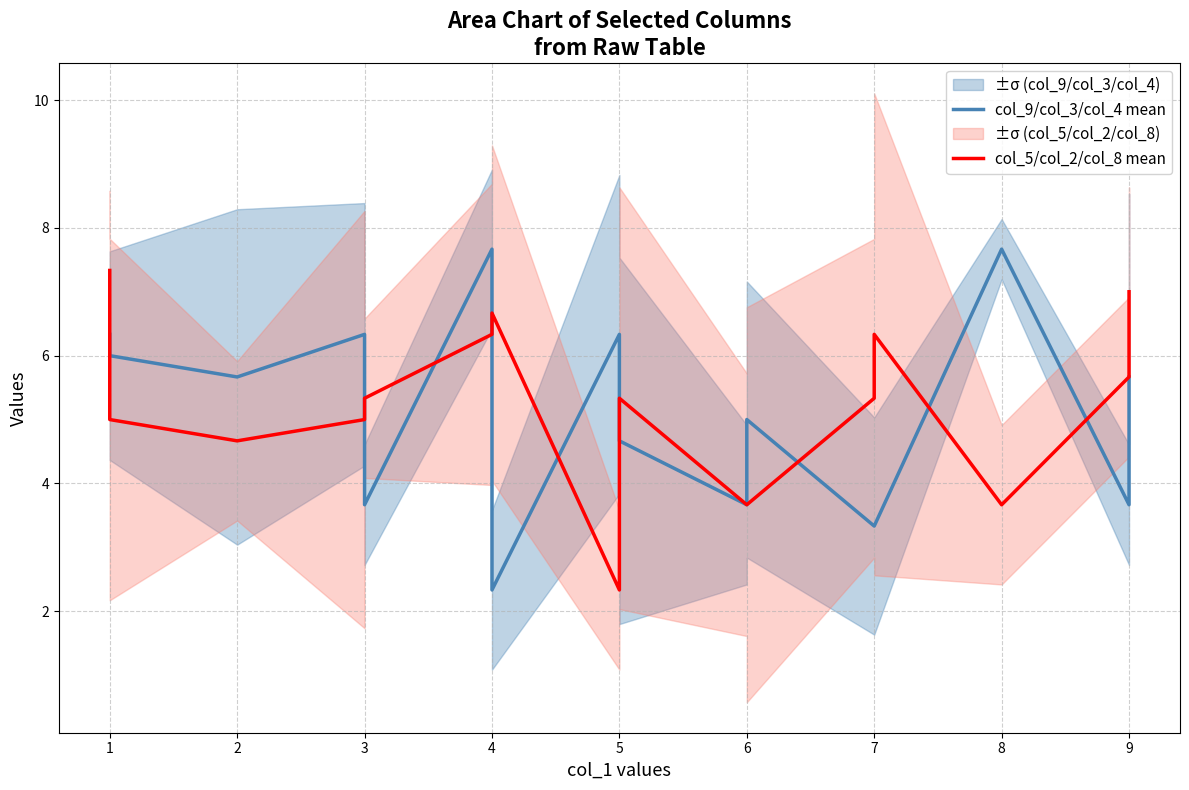

What is the difference between the maximum and minimum values in the col_5/col_2/col_8 mean series?

5.0